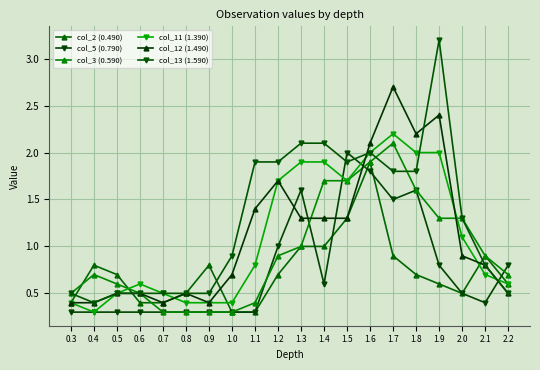

At which label does col_2 (0.490) reach its peak?

1.6